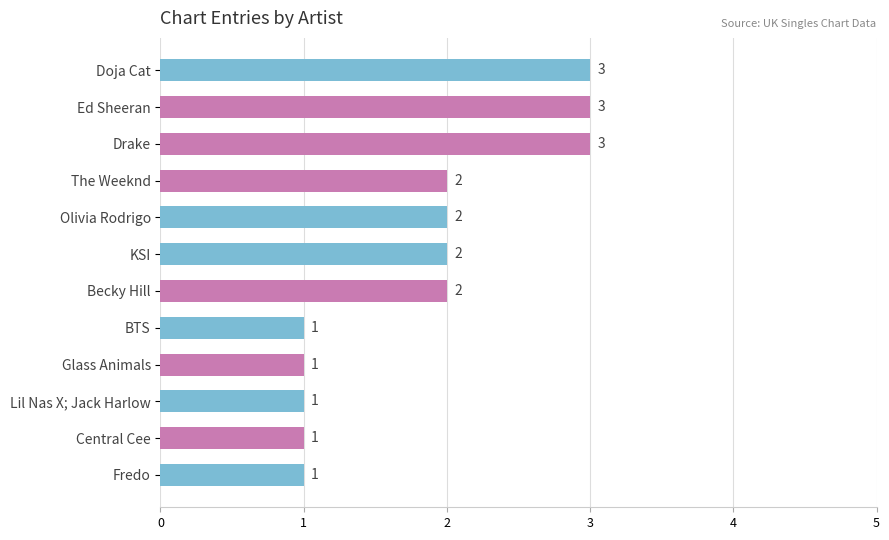

What is the ratio of the value at Drake to the value at Olivia Rodrigo?

1.5